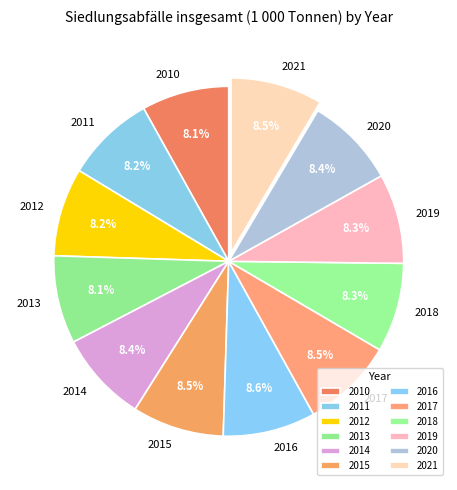

What is the ratio of the value at 2019 to the value at 2016?

1.0